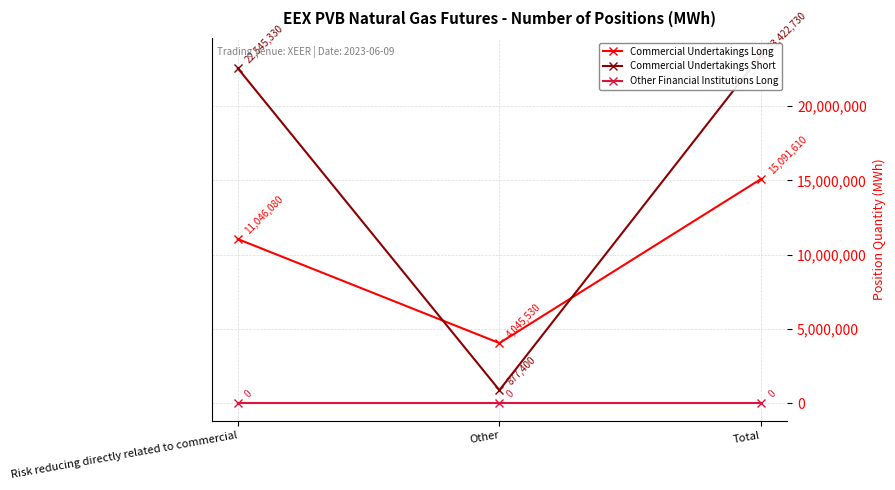

What is the maximum value shown in the chart?

23422730